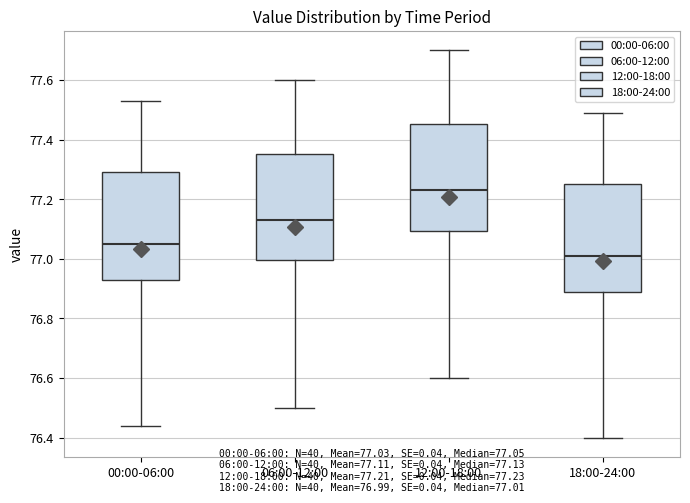

Where does the lower whisker of the box for 18:00-24:00 end on the y-axis? The values are not printed on the chart, so give them approximately, as read against the axis.

76.40